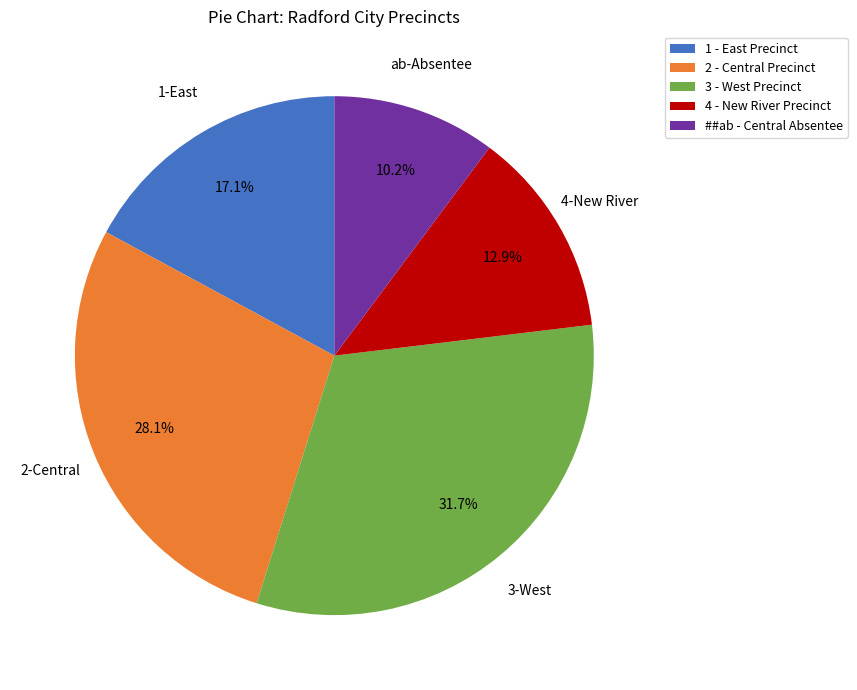

What is the ratio of the value at 4 - New River Precinct to the value at 2 - Central Precinct?

0.5